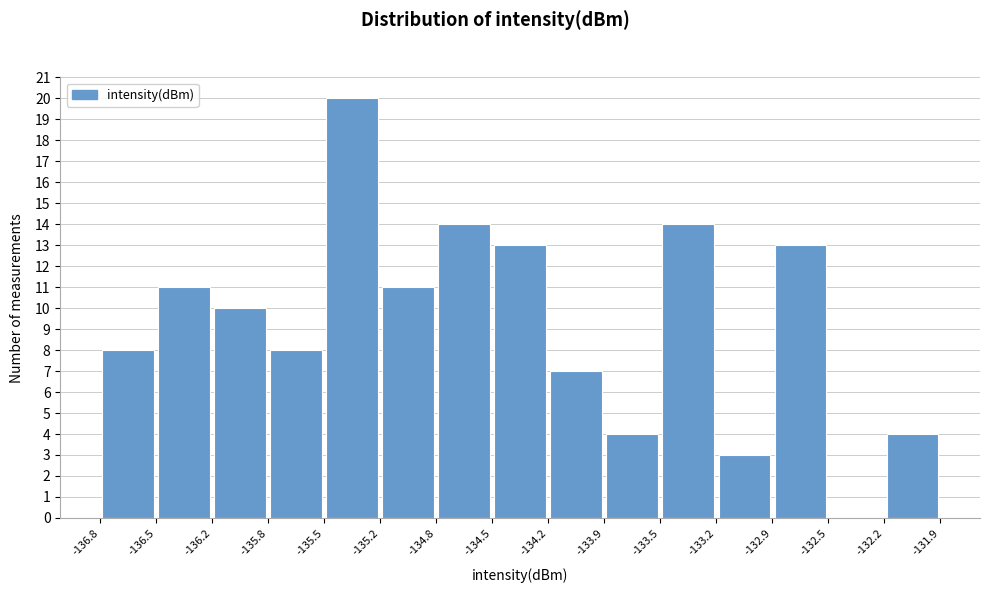

Reading left to right, list every bar in this chart as the range it spans on the x-axis followed by its height. The values are not printed on the chart, so give them approximately, as read against the axis.

-136.8 to -136.5: 8
-136.5 to -136.2: 11
-136.2 to -135.8: 10
-135.8 to -135.5: 8
-135.5 to -135.2: 20
-135.2 to -134.8: 11
-134.8 to -134.5: 14
-134.5 to -134.2: 13
-134.2 to -133.9: 7
-133.9 to -133.5: 4
-133.5 to -133.2: 14
-133.2 to -132.9: 3
-132.9 to -132.5: 13
-132.5 to -132.2: 0
-132.2 to -131.9: 4